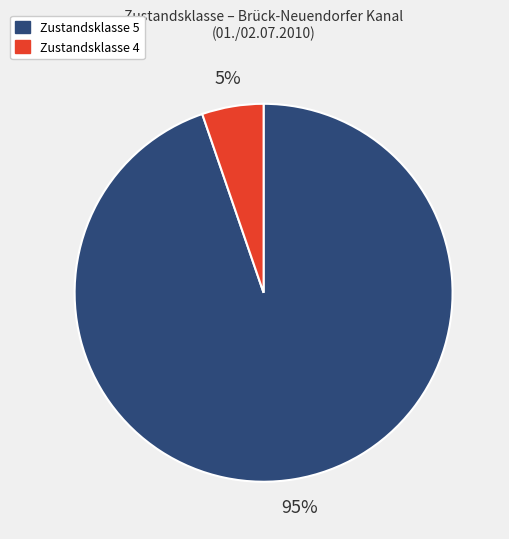

True or false: Zustandsklasse 4 accounts for 5% of the total.

True